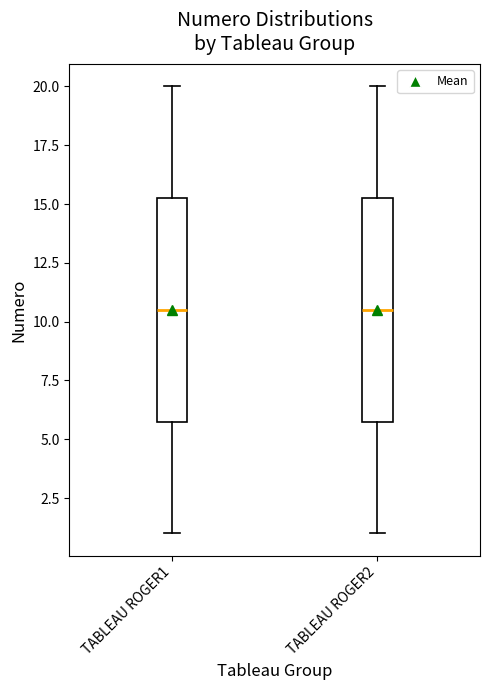

Reading left to right, read every box against the y-axis: the position of its median line, the range the box covers, and the ends of its whiskers. The values are not printed on the chart, so give them approximately, as read against the axis.

TABLEAU ROGER1: median 10.5, box 6.0 to 15.5, whiskers 1.0 to 20.0
TABLEAU ROGER2: median 10.5, box 6.0 to 15.5, whiskers 1.0 to 20.0